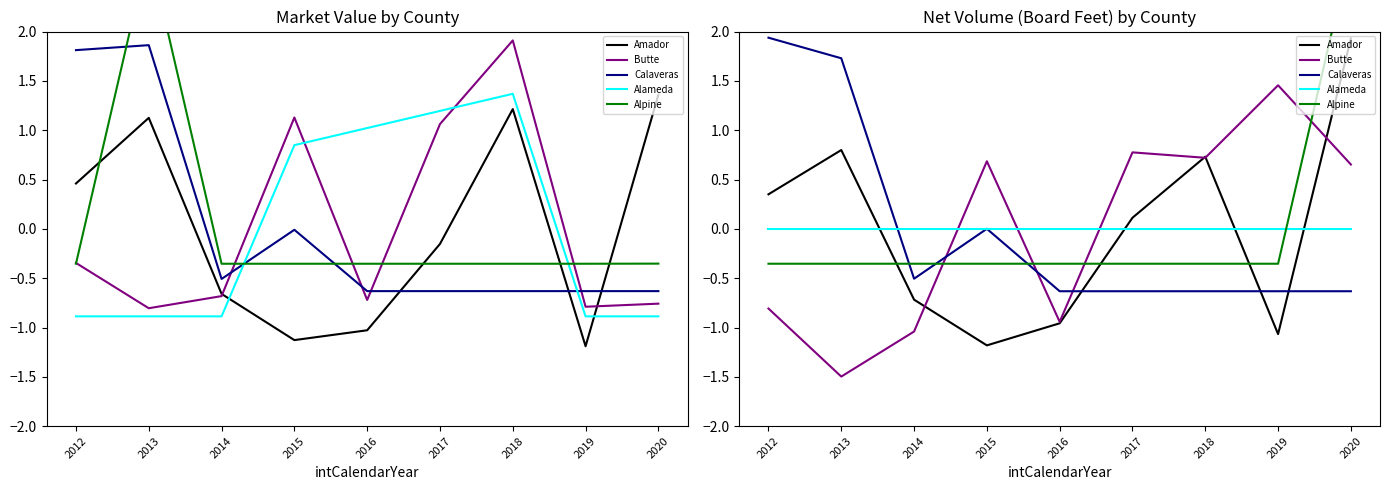

Rank the categories by Butte value from lowest to highest.

2013, 2014, 2016, 2012, 2020, 2015, 2018, 2017, 2019